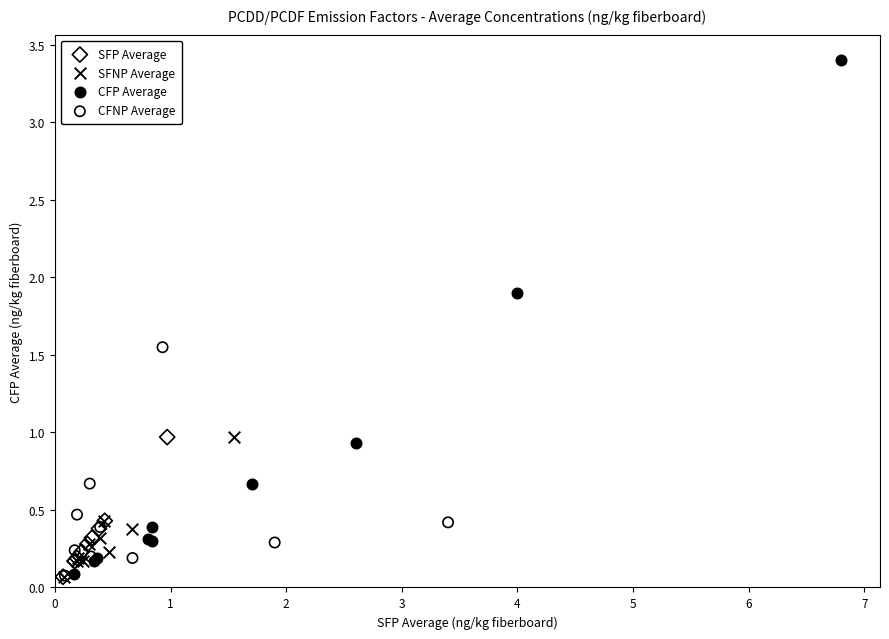

Which series has the widest spread of Y values?

CFP Average